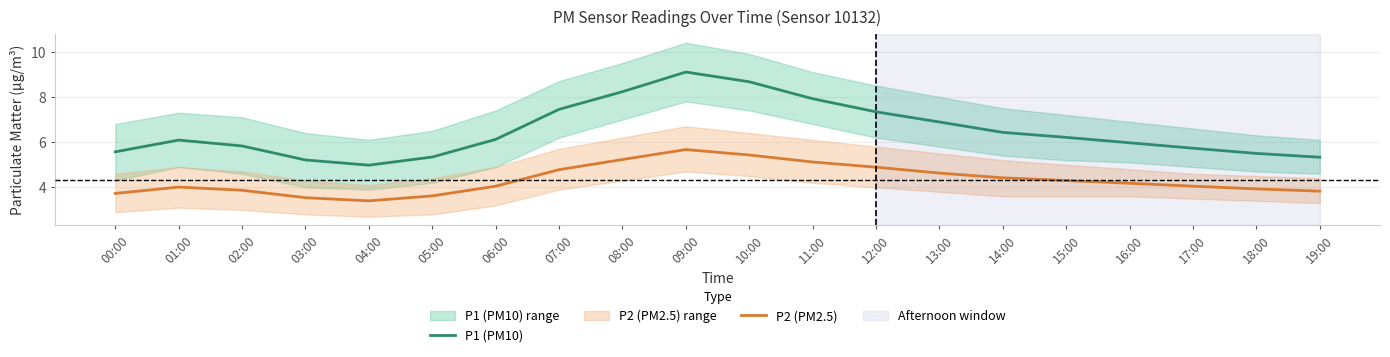

What is the sum of all P2 (PM2.5) values?

86.7